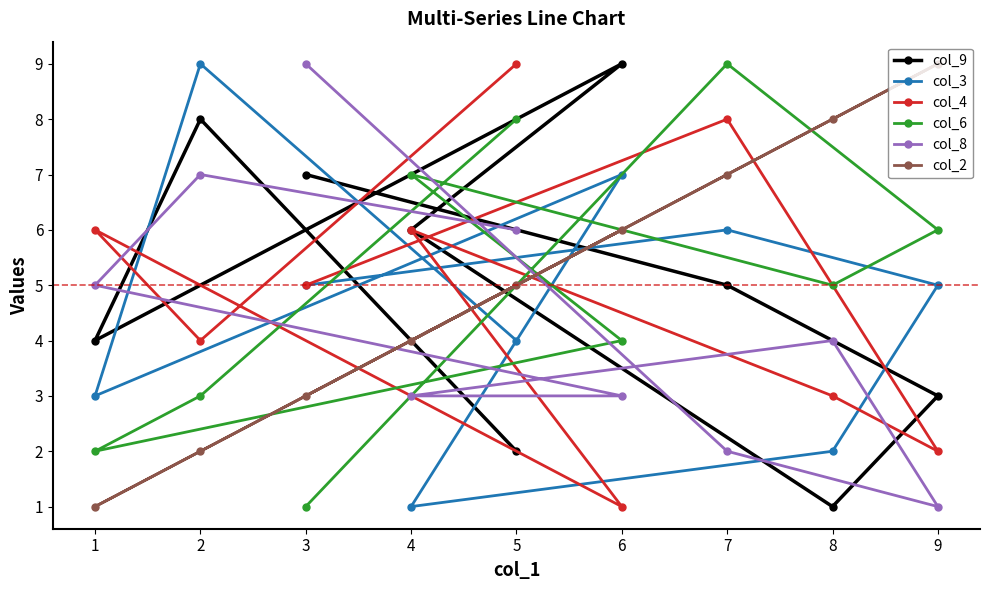

Which category has the lowest value across all series?

8